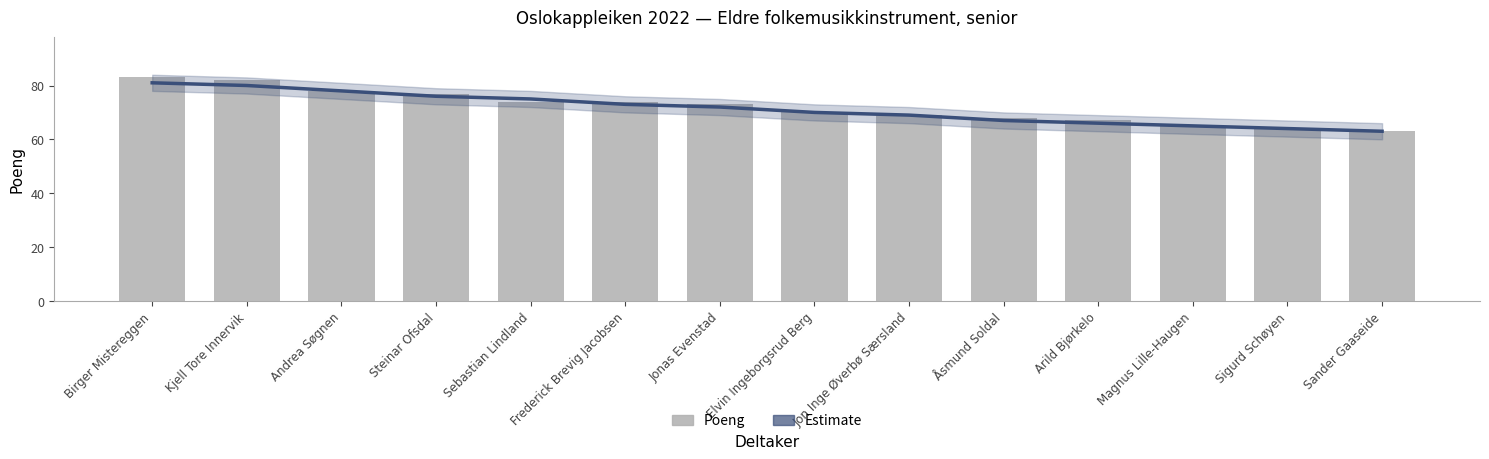

Is the value of Estimate at Kjell Tore Innervik greater than the value of Poeng at Jonas Evenstad?

Yes